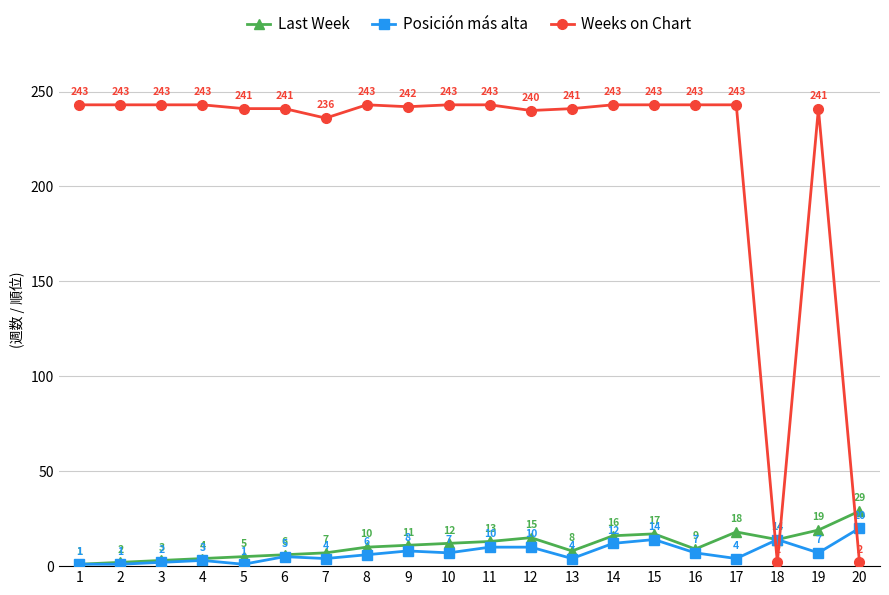

What is the greatest value displayed?

243